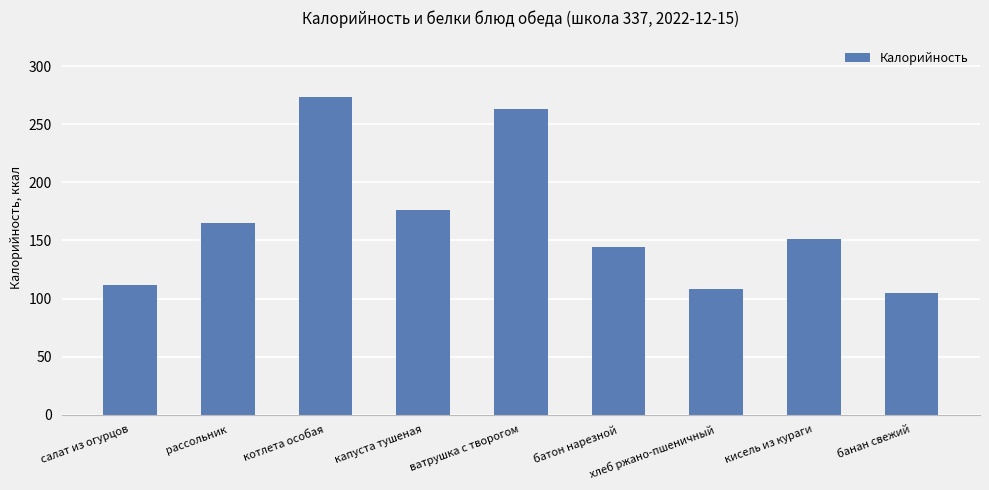

What is the ratio of the value at кисель из кураги to the value at котлета особая?

0.6